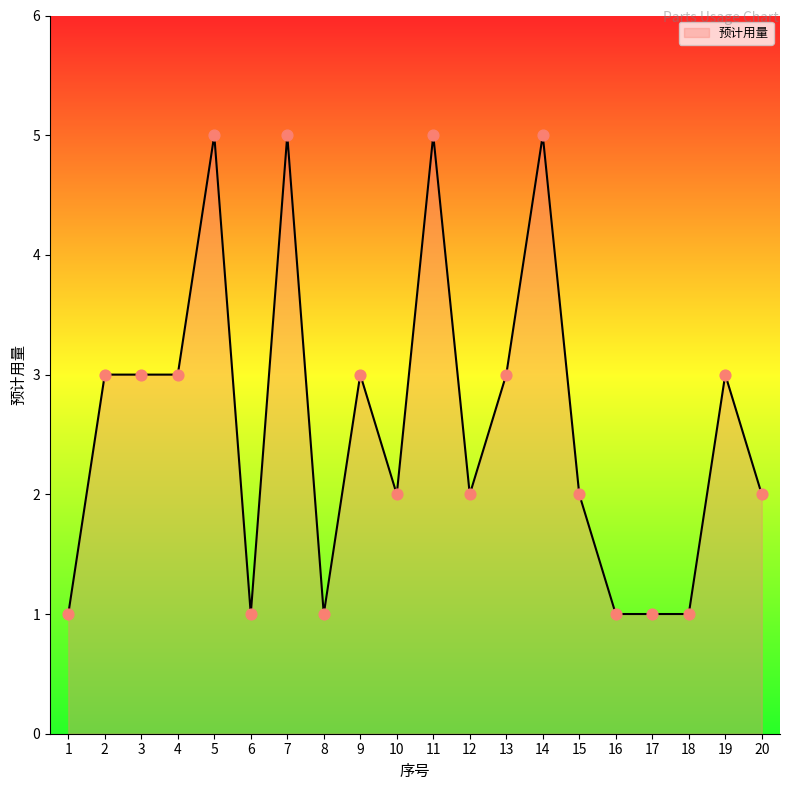

Between 8 and 14, which is larger?

14